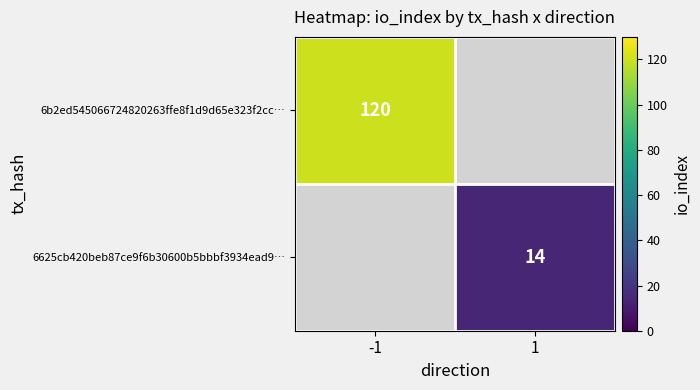

True or false: 6625cb420beb87ce9f6b30600b5bbbf3934ead9… has a value of 14 at 1.

True